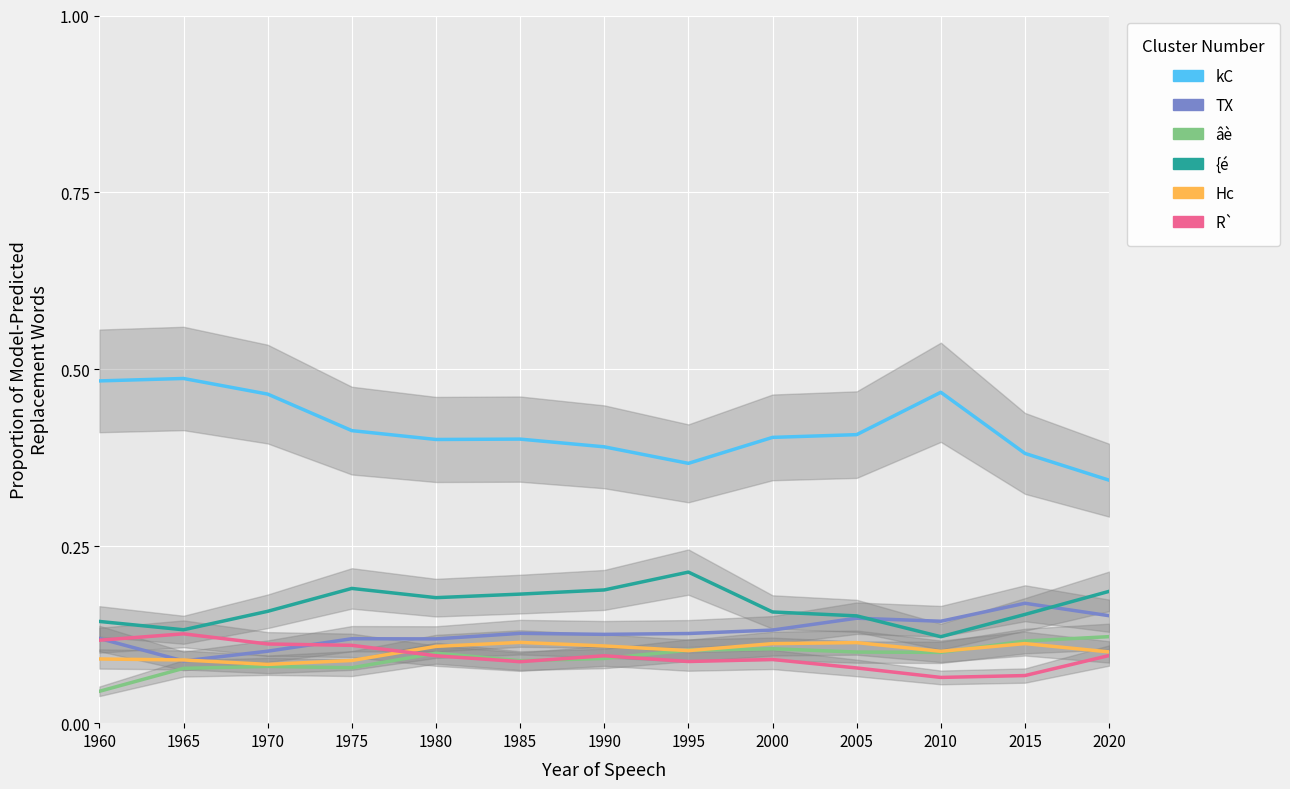

Reading right to left, transcribe all the data shown in this chart.

kC: 2020=0.3	2015=0.4	2010=0.5	2005=0.4	2000=0.4	1995=0.4	1990=0.4	1985=0.4	1980=0.4	1975=0.4	1970=0.5	1965=0.5	1960=0.5
TX: 2020=0.2	2015=0.2	2010=0.1	2005=0.1	2000=0.1	1995=0.1	1990=0.1	1985=0.1	1980=0.1	1975=0.1	1970=0.1	1965=0.1	1960=0.1
âè: 2020=0.1	2015=0.1	2010=0.1	2005=0.1	2000=0.1	1995=0.1	1990=0.1	1985=0.1	1980=0.1	1975=0.1	1970=0.1	1965=0.1	1960=0.0
{é: 2020=0.2	2015=0.2	2010=0.1	2005=0.2	2000=0.2	1995=0.2	1990=0.2	1985=0.2	1980=0.2	1975=0.2	1970=0.2	1965=0.1	1960=0.1
Hc: 2020=0.1	2015=0.1	2010=0.1	2005=0.1	2000=0.1	1995=0.1	1990=0.1	1985=0.1	1980=0.1	1975=0.1	1970=0.1	1965=0.1	1960=0.1
R`: 2020=0.1	2015=0.1	2010=0.1	2005=0.1	2000=0.1	1995=0.1	1990=0.1	1985=0.1	1980=0.1	1975=0.1	1970=0.1	1965=0.1	1960=0.1